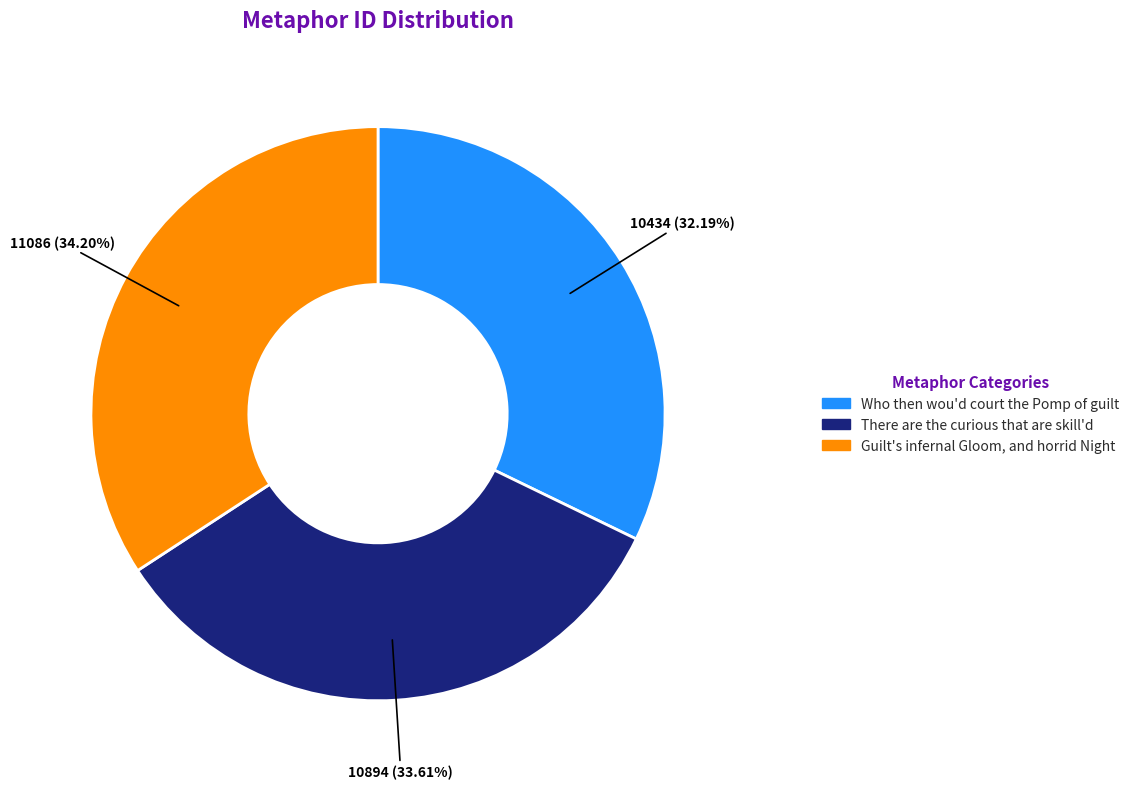

Count the number of slices in the pie.

3